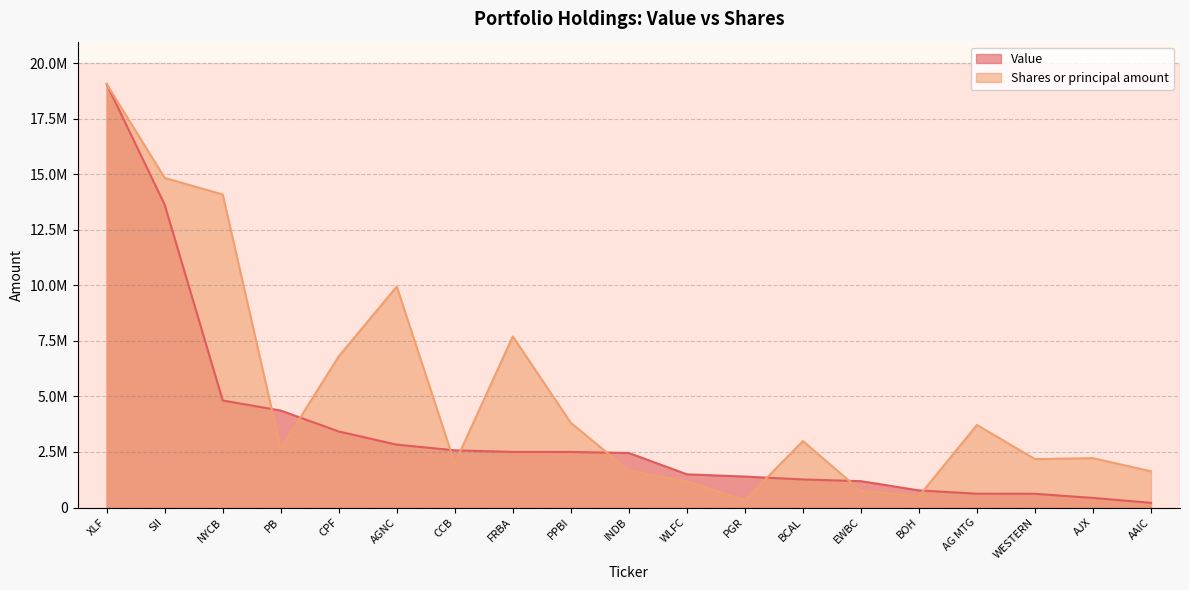

At FRBA, list the series in order from largest to smallest.

Shares or principal amount, Value